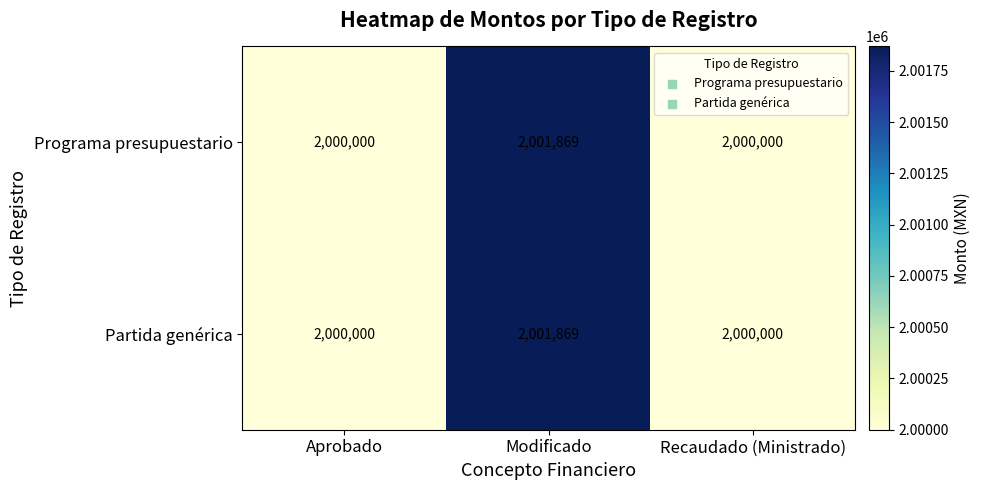

Is it true that Programa presupuestario equals 513112 at Aprobado?

False